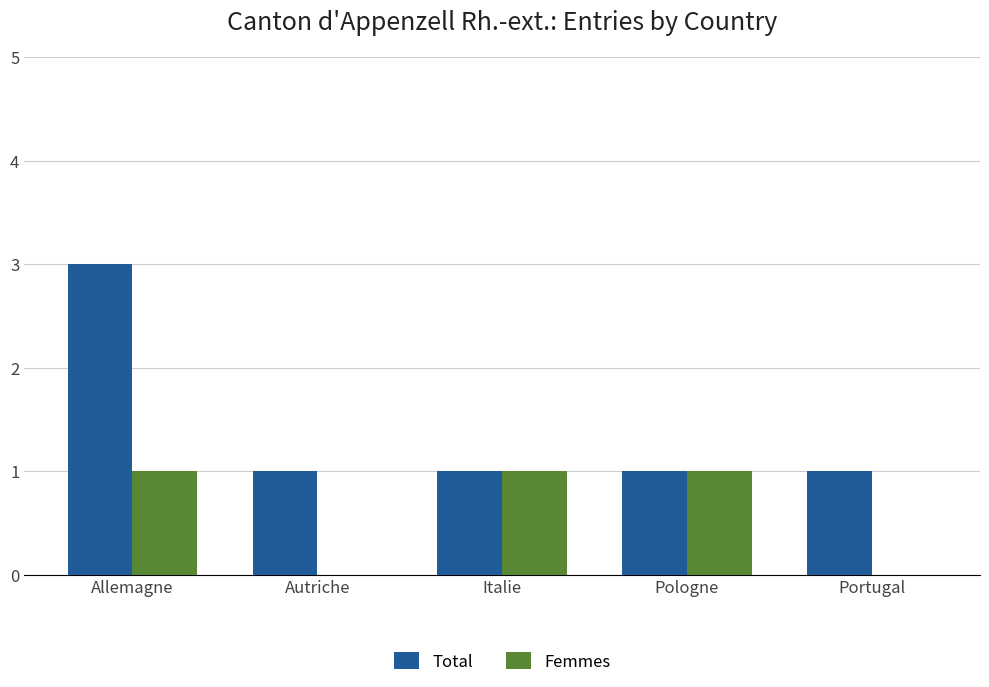

What is the average value of the Total series?

1